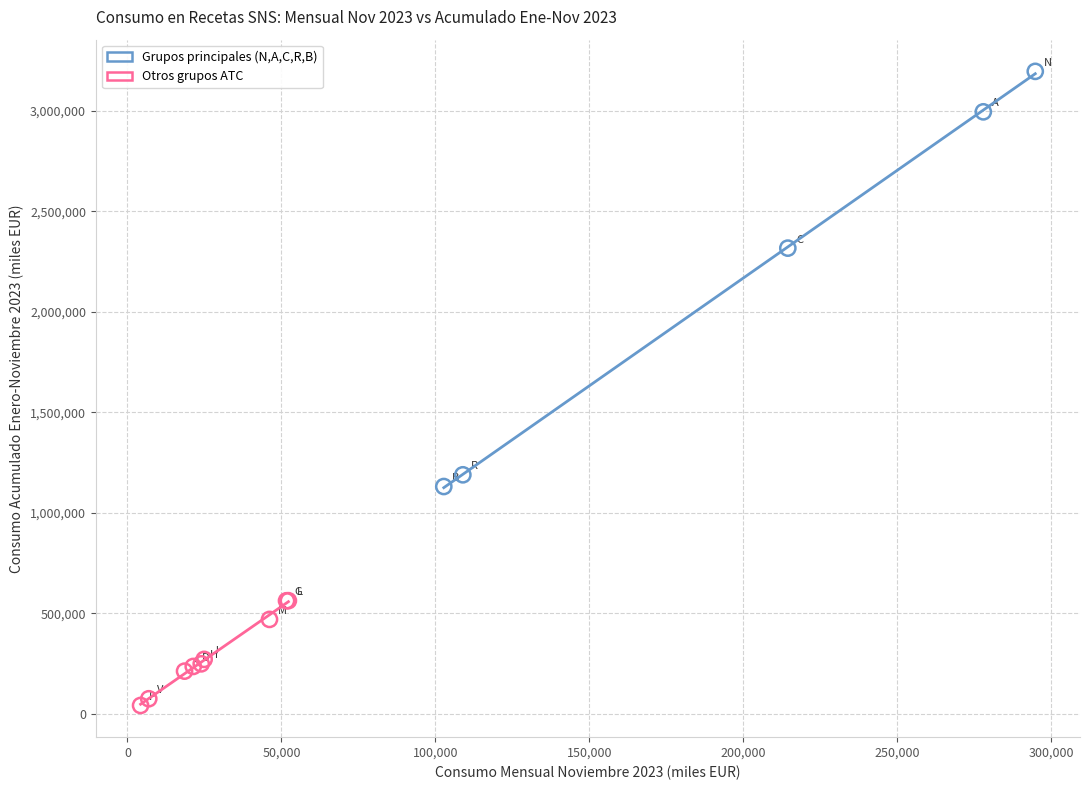

Which series reaches the maximum Y coordinate?

Grupos principales (N,A,C,R,B)